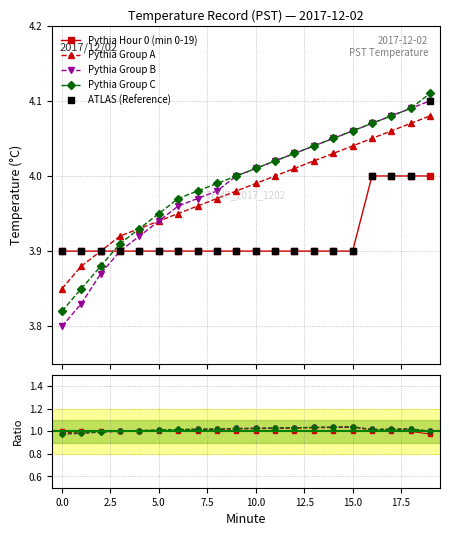

What is the difference between the second highest and minimum values in the Group B series?

0.3